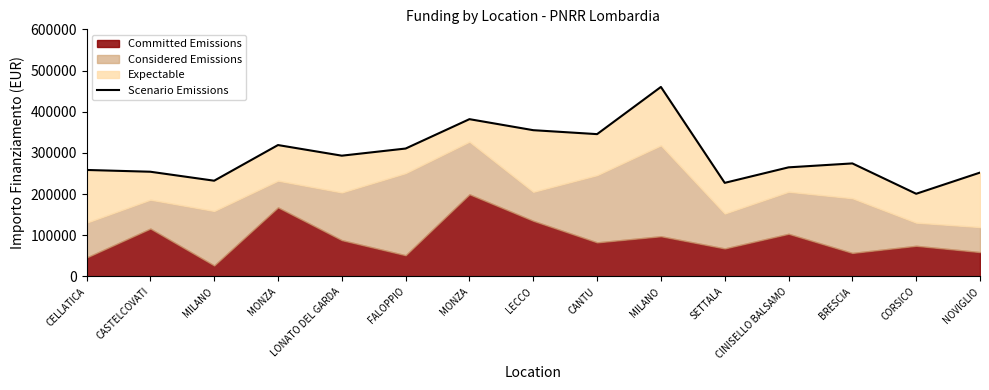

What is the change in value from CORSICO to NOVIGLIO?

+51408.0